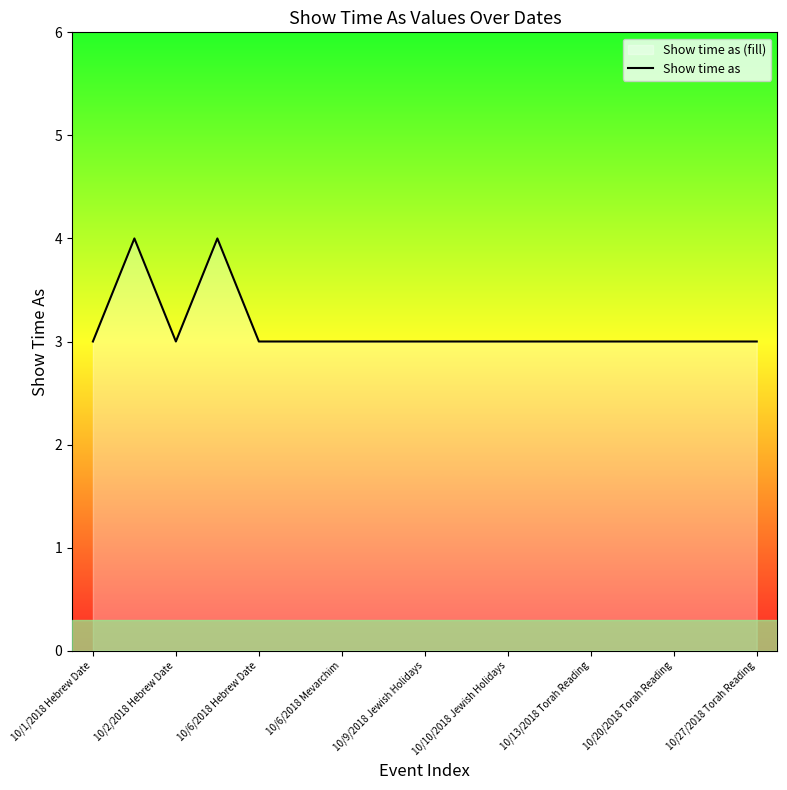

What value does the data have at 10/1/2018 Hebrew Date?

3